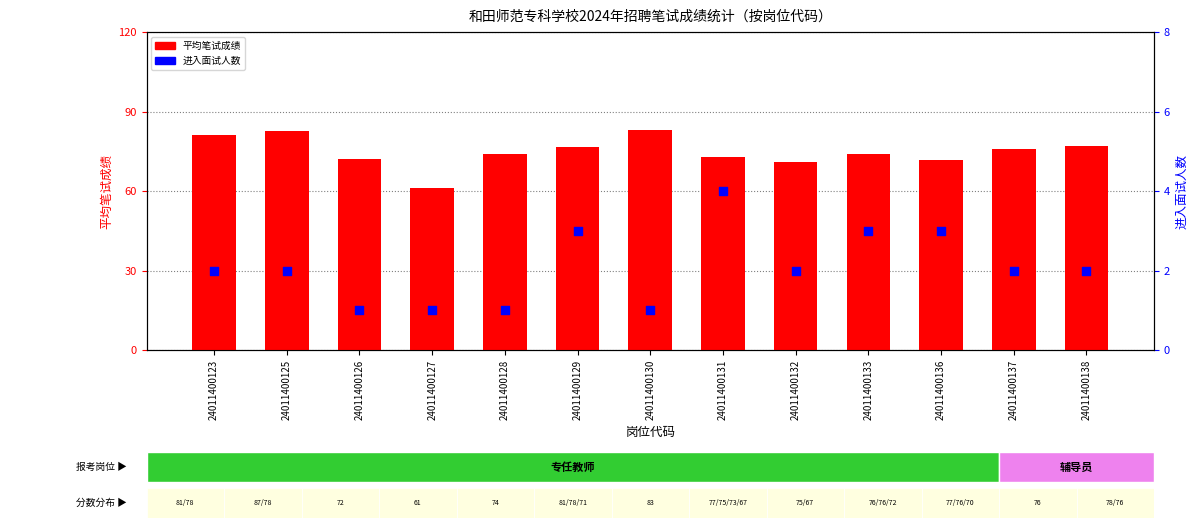

At how many categories does at least one series exceed 37?

13